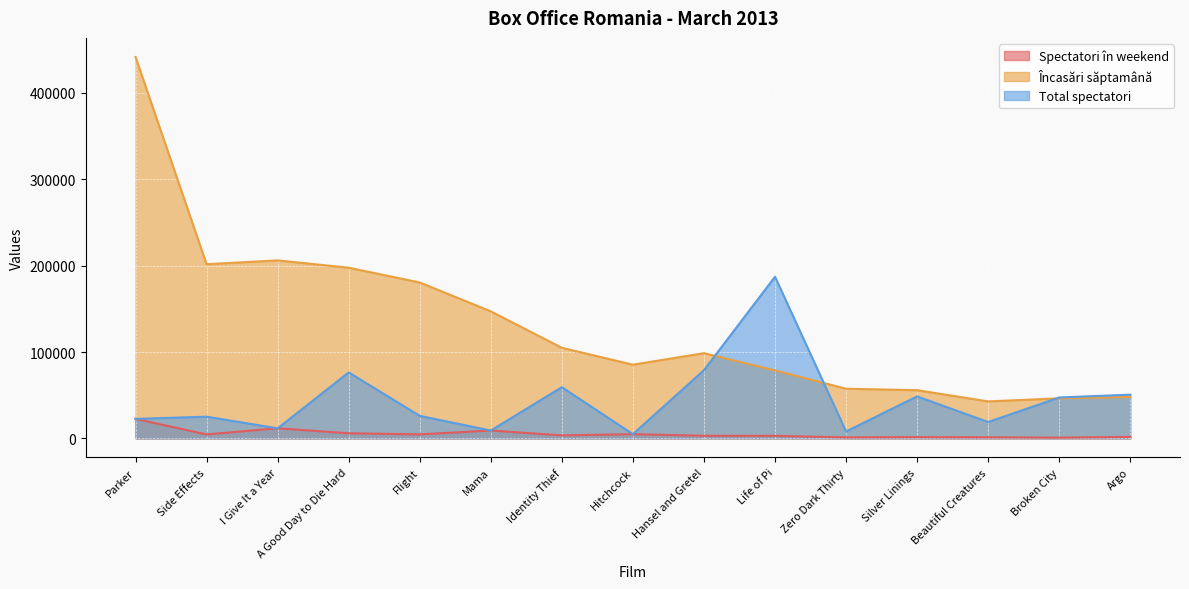

True or false: Total spectatori has a value of 59287.0 at Identity Thief.

True